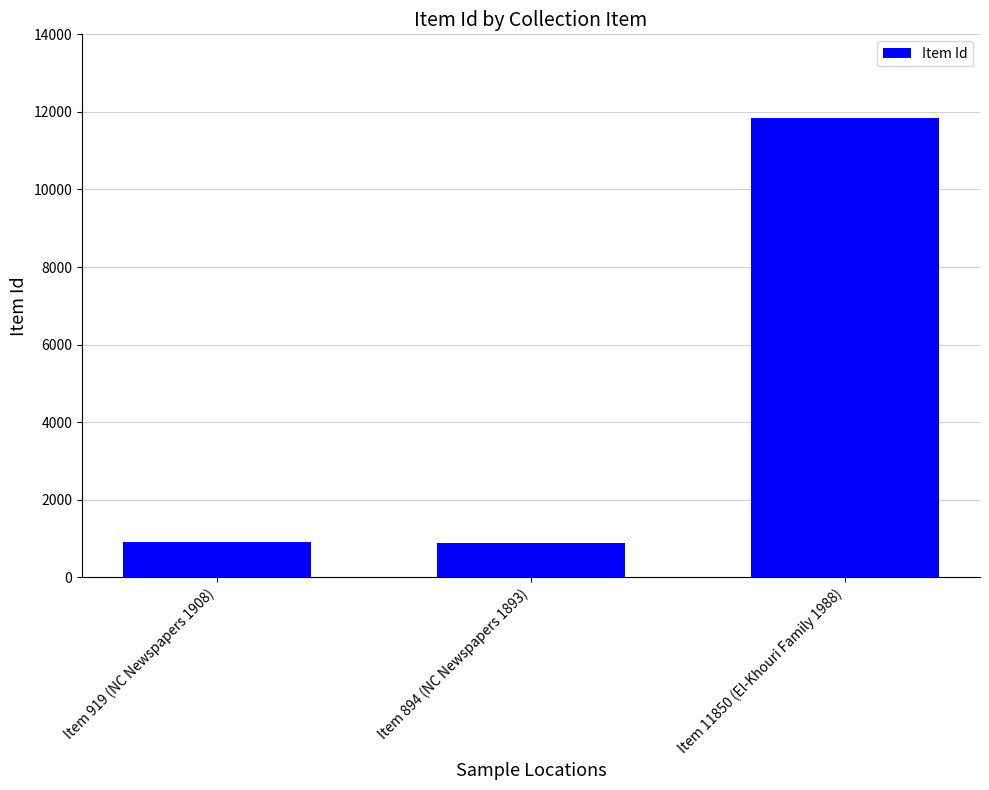

Read the value at Item 11850 (El-Khouri Family 1988).

11850